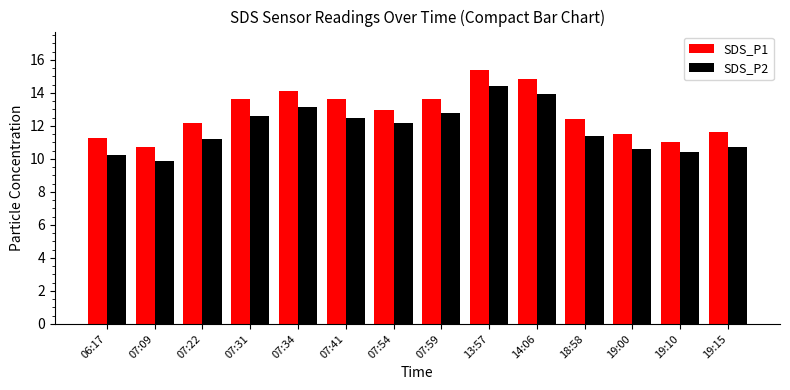

Between 07:22 and 13:57, which series saw the biggest shift?

SDS_P1